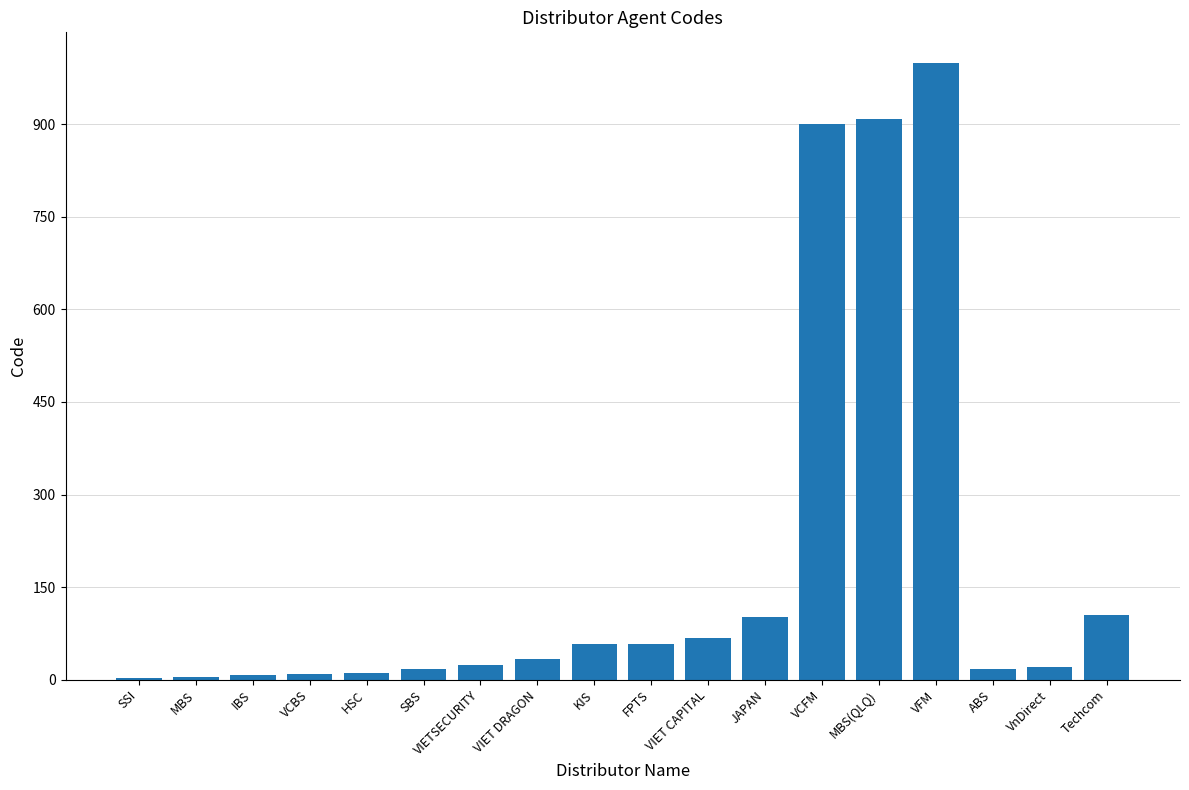

Approximately how many times larger is the value at MBS(QLQ) compared to SSI?

303.0